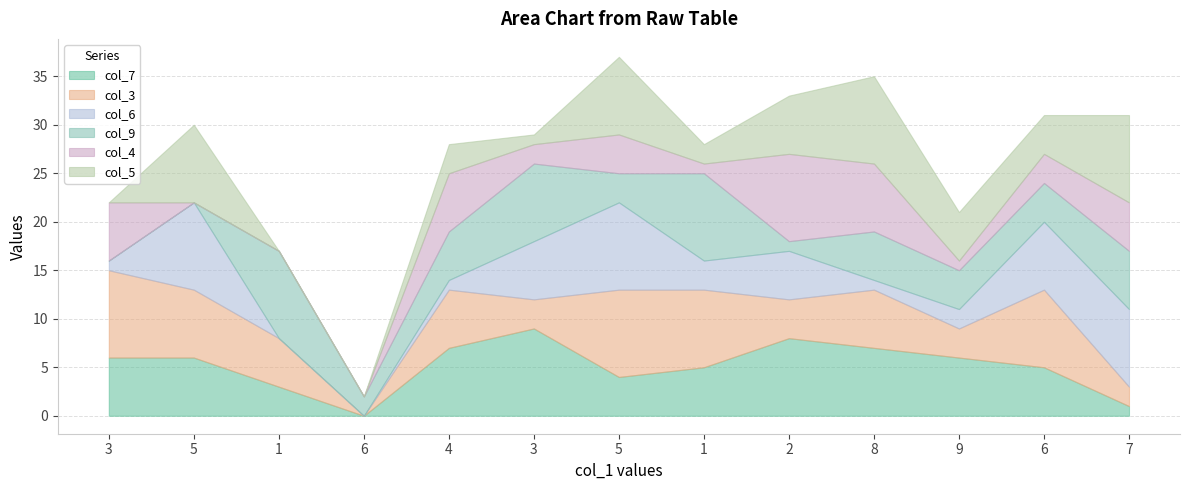

How many data points in col_5 are above 4?

6